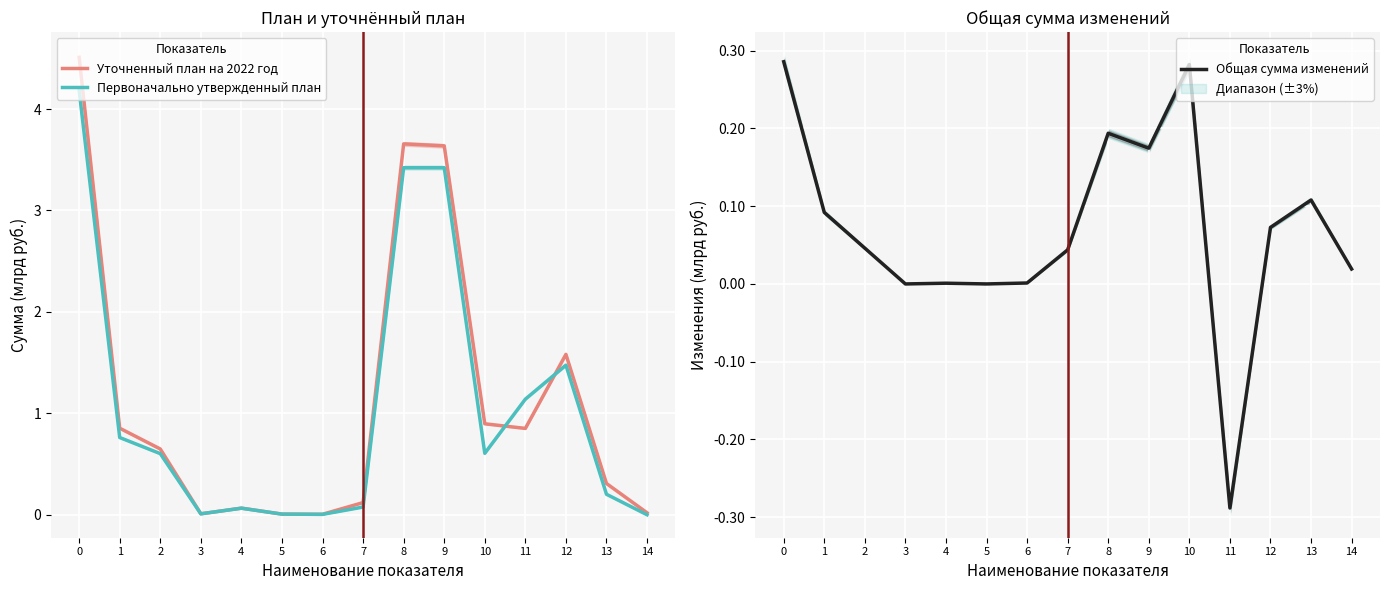

Is it true that Общая сумма изменений equals 0.0 at 3?

True